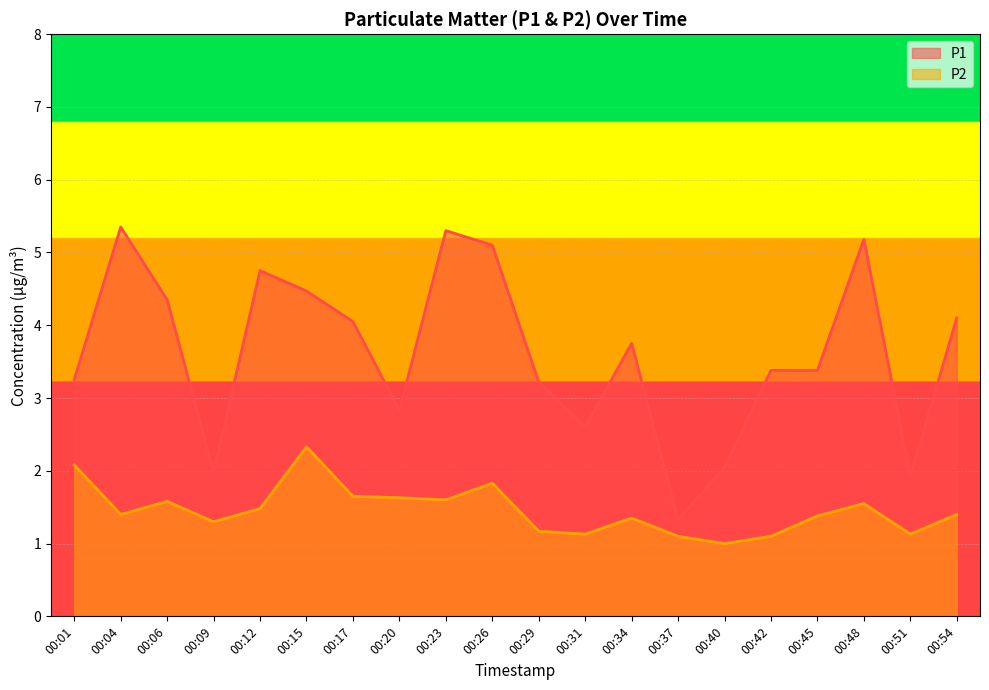

What is the lowest value of the P1 series?

1.3